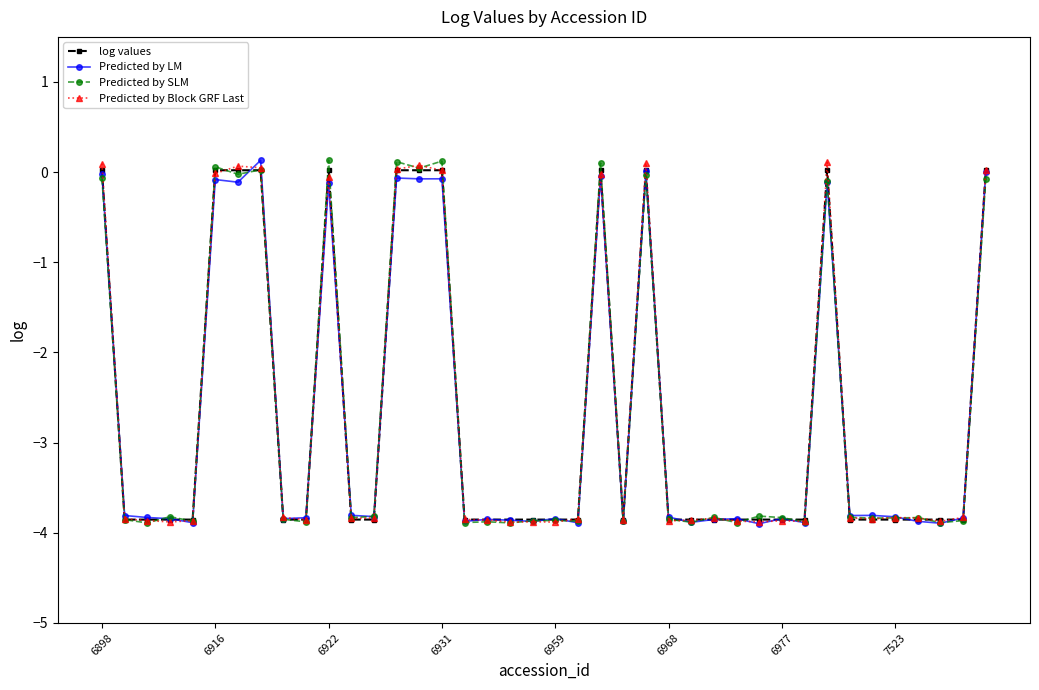

How many distinct data groups are displayed?

4